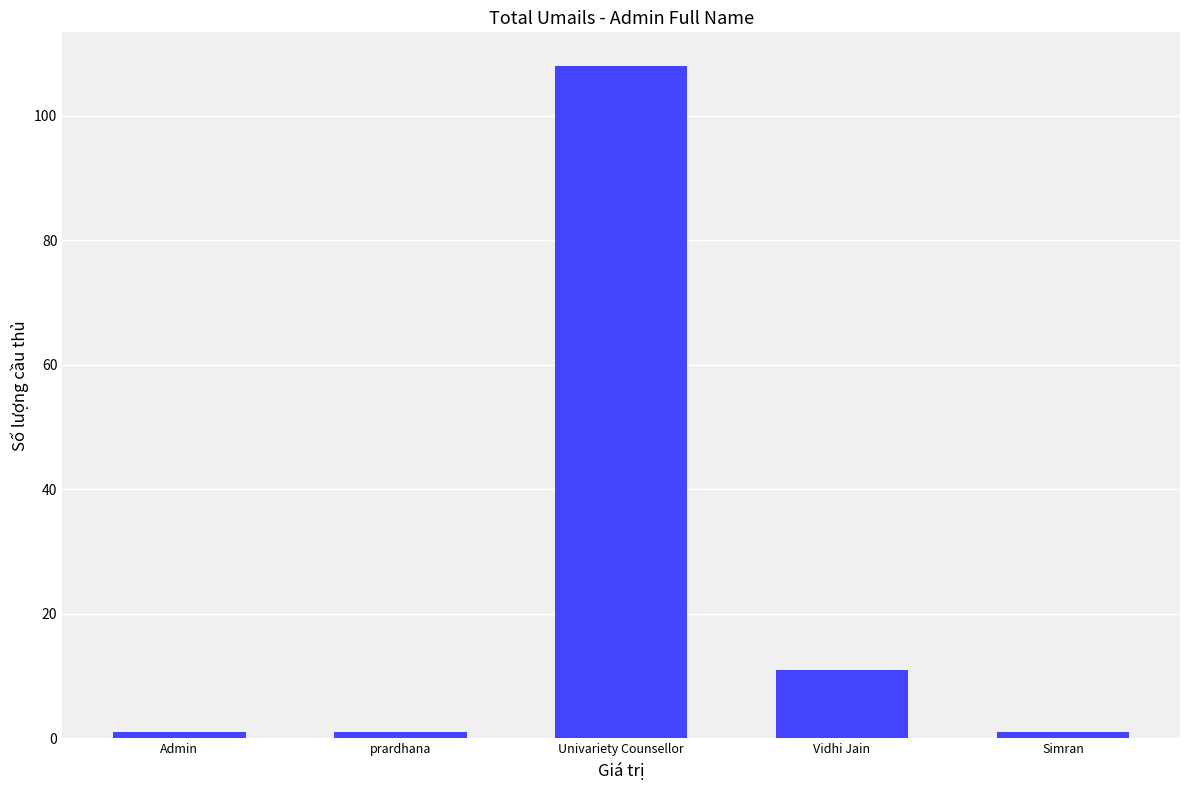

What is the value of the 3rd bar from the left?

108